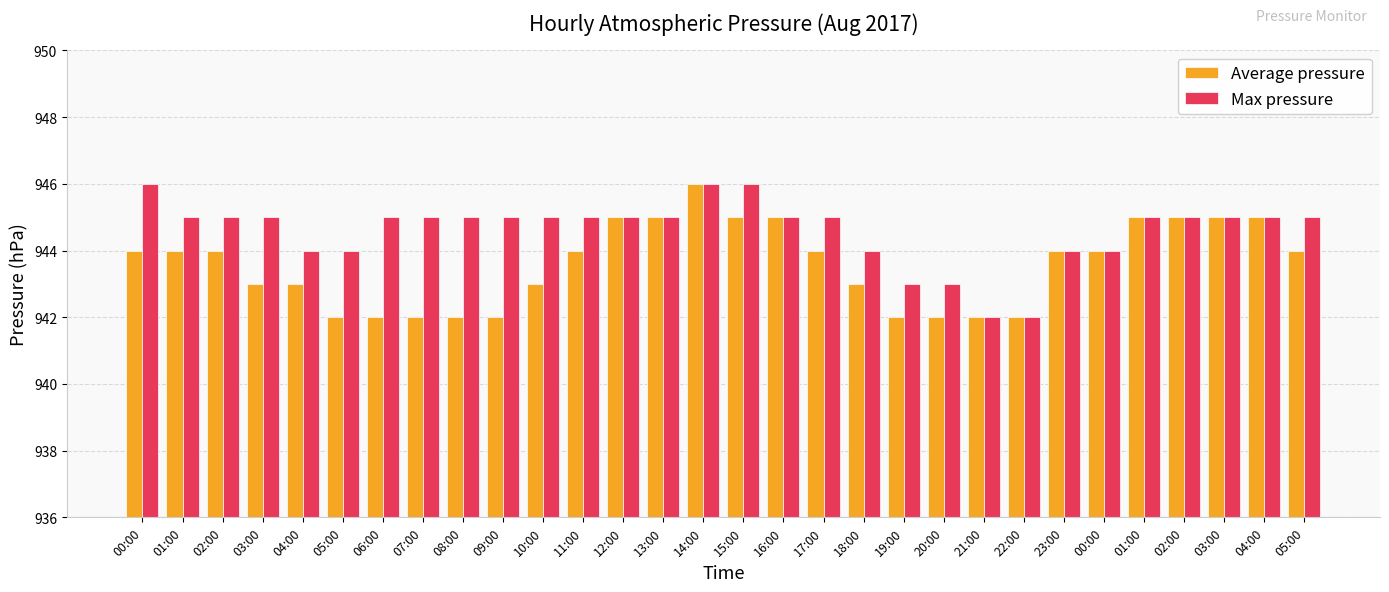

The Average pressure series shows 945 at 03:00. True or false?

True